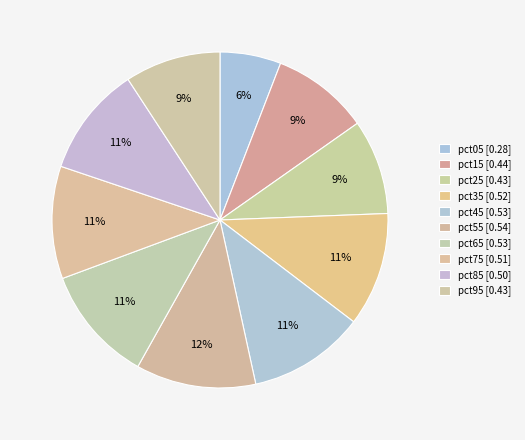

To the nearest percent, what portion does pct35 represent?

11%